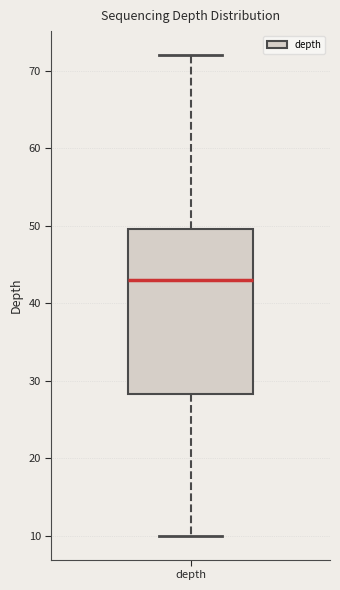

Where is the lower edge of the box for depth on the y-axis? The values are not printed on the chart, so give them approximately, as read against the axis.

28